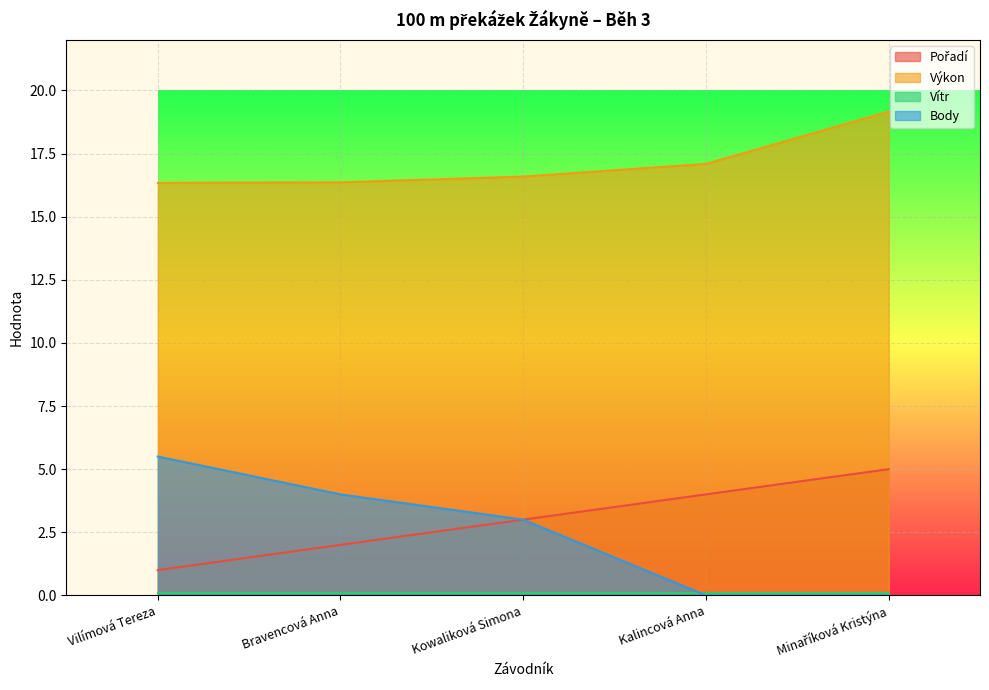

Is it true that Výkon equals 26.3 at Kalincová Anna?

False